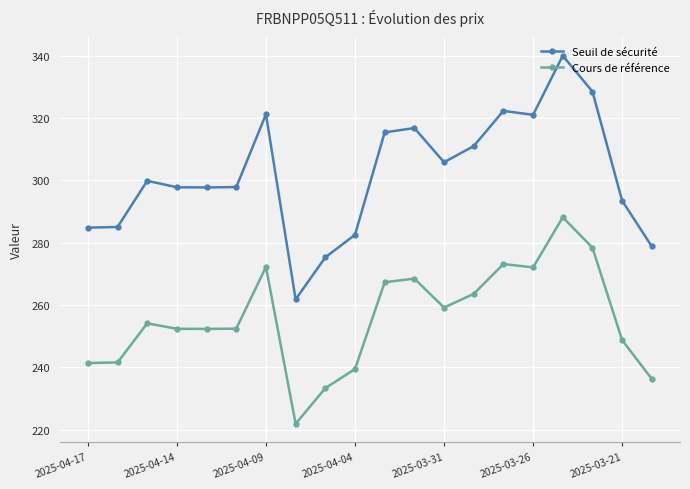

How many data points does each series have?

20